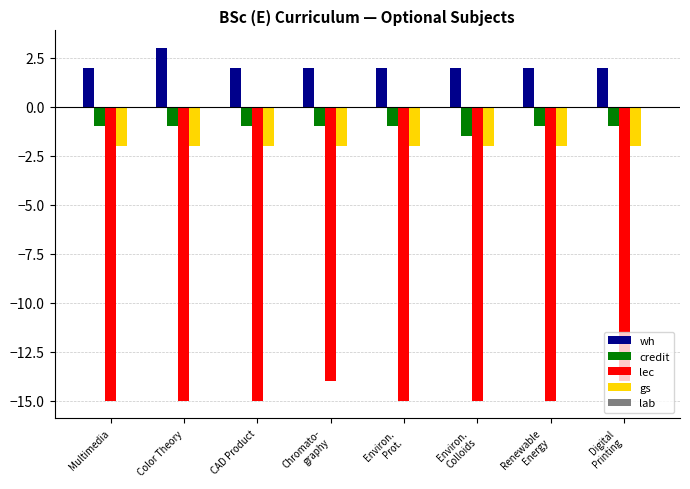

What is the highest value of the lec series?

-14.0